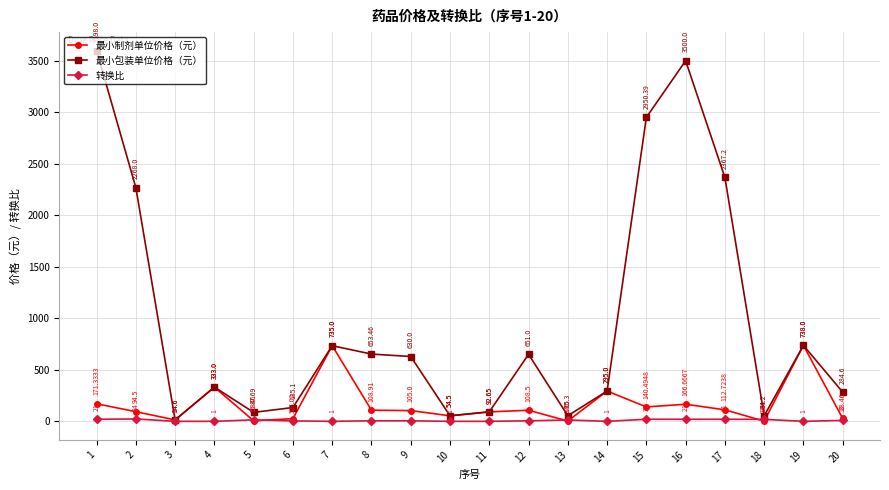

What value does the 最小制剂单位价格（元） series have at 10?

54.5